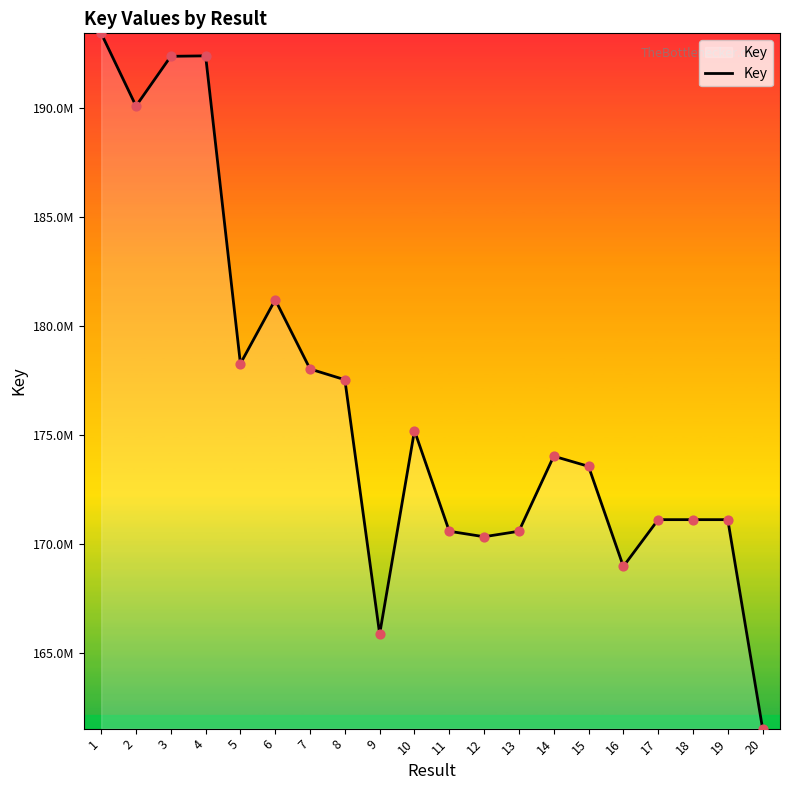

What is the change in value from 7 to 17?

-6920196